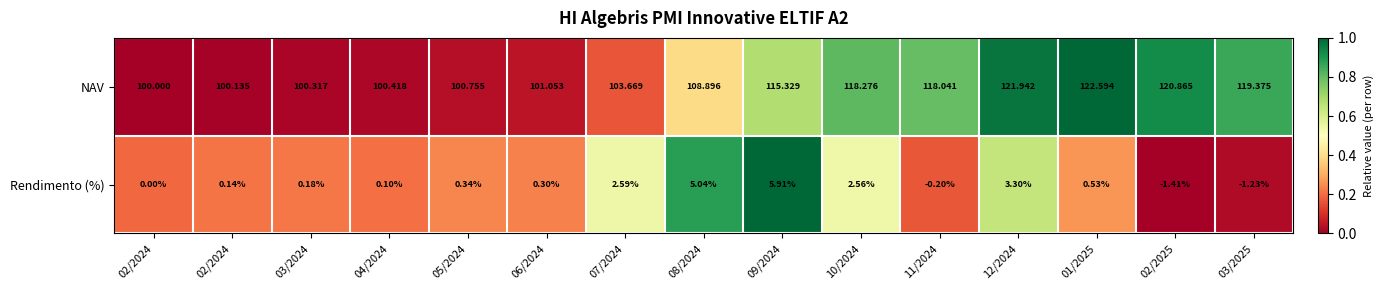

At 04/2024, list the series in order from smallest to largest.

Rendimento (%), NAV